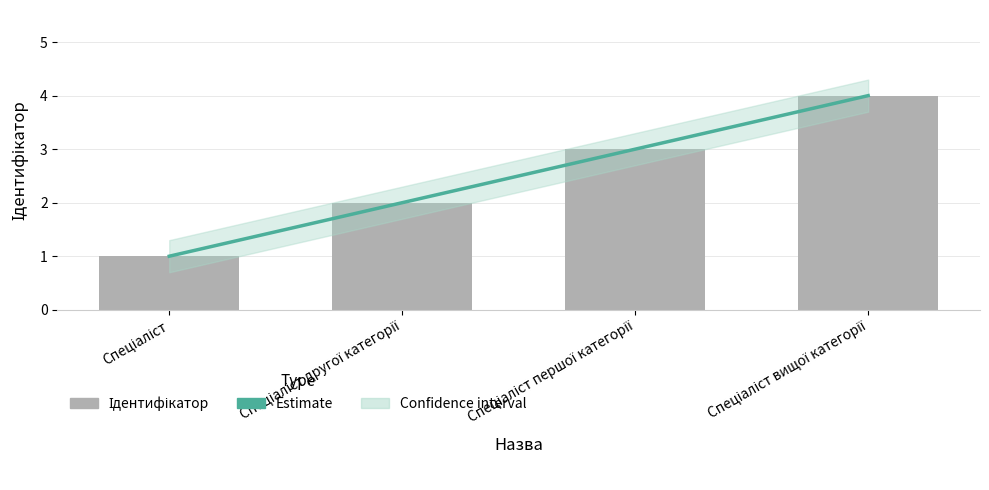

At which category is the sum across all series the highest?

Спеціаліст вищої категорії